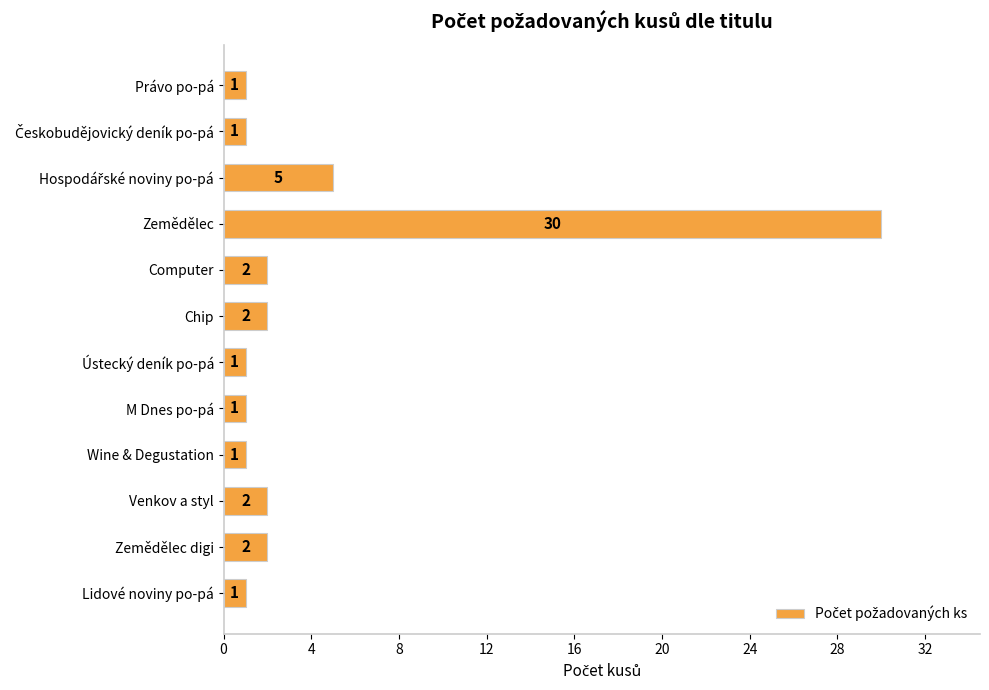

The value at Lidové noviny po-pá is 1. True or false?

True